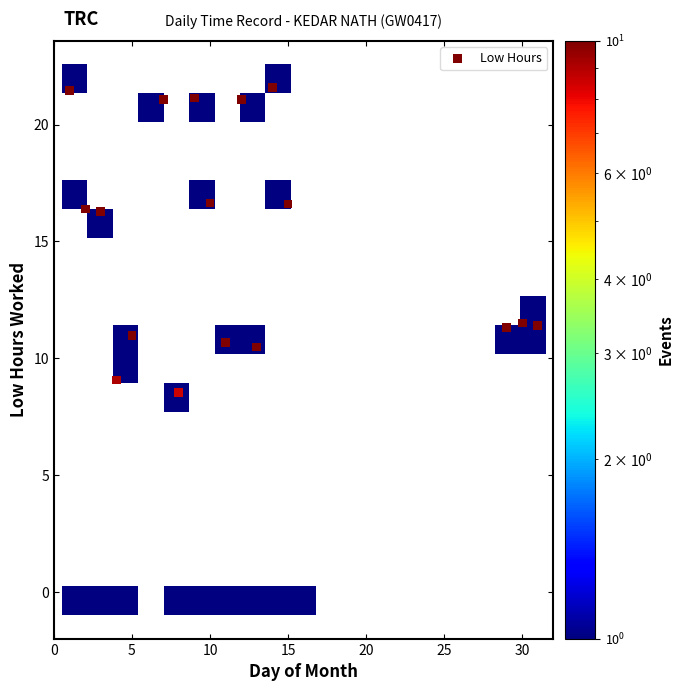

What is the range of X values (max minus min)?

30.0